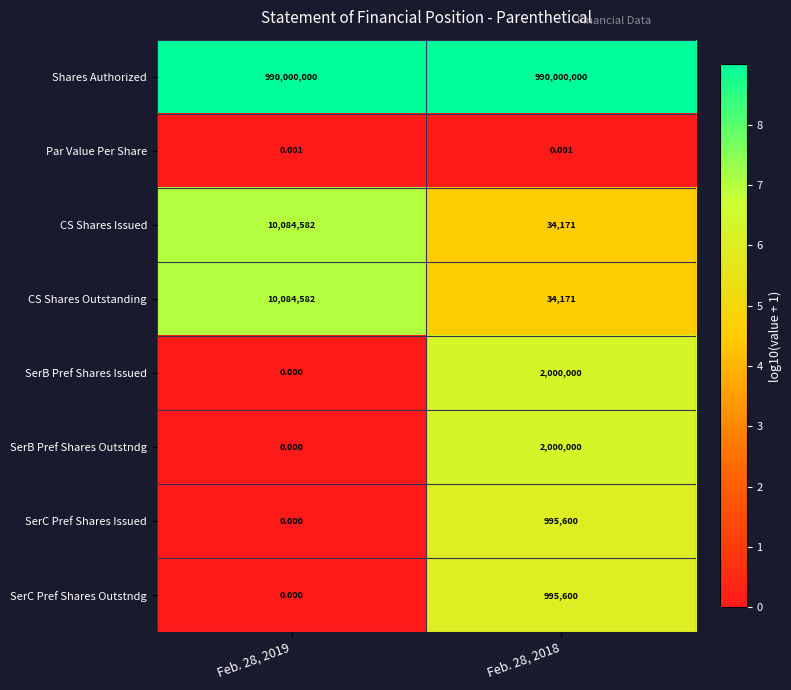

Is the value of CS Shares Outstanding at Feb. 28, 2018 greater than the value of CS Shares Issued at Feb. 28, 2019?

No